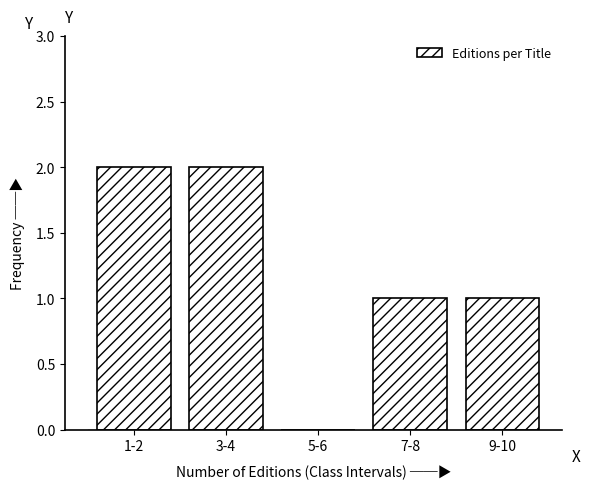

Reading left to right, extract all data points from this chart.

1-2=2	3-4=2	5-6=0	7-8=1	9-10=1